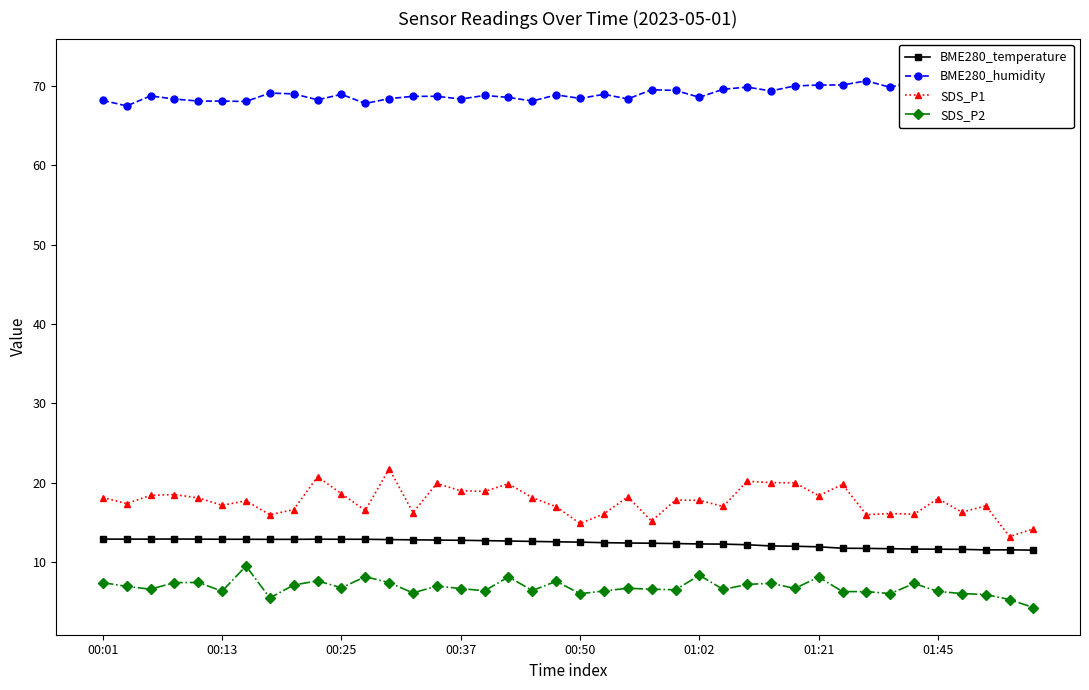

Read the SDS_P1 value at 37.

17.1